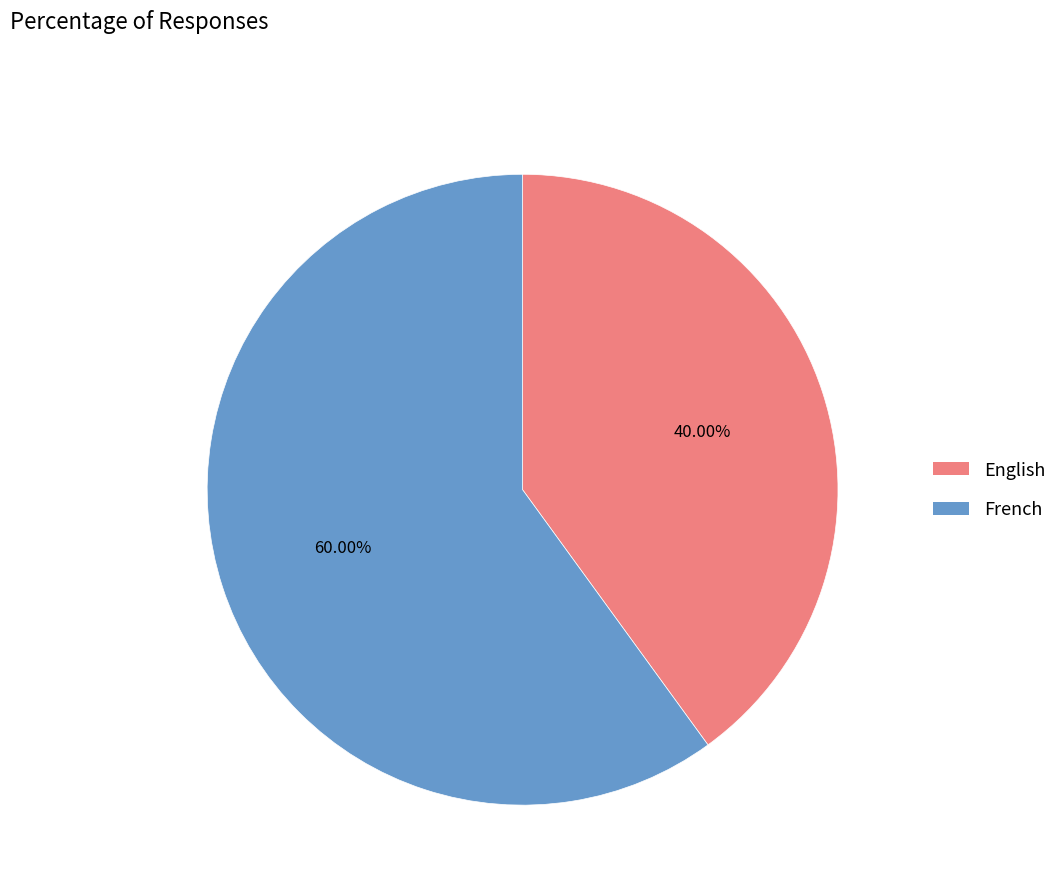

Is French the majority of the pie?

Yes